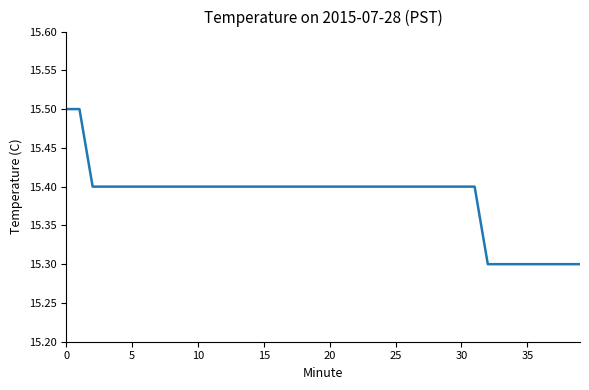

What is the maximum value shown in the chart?

15.5